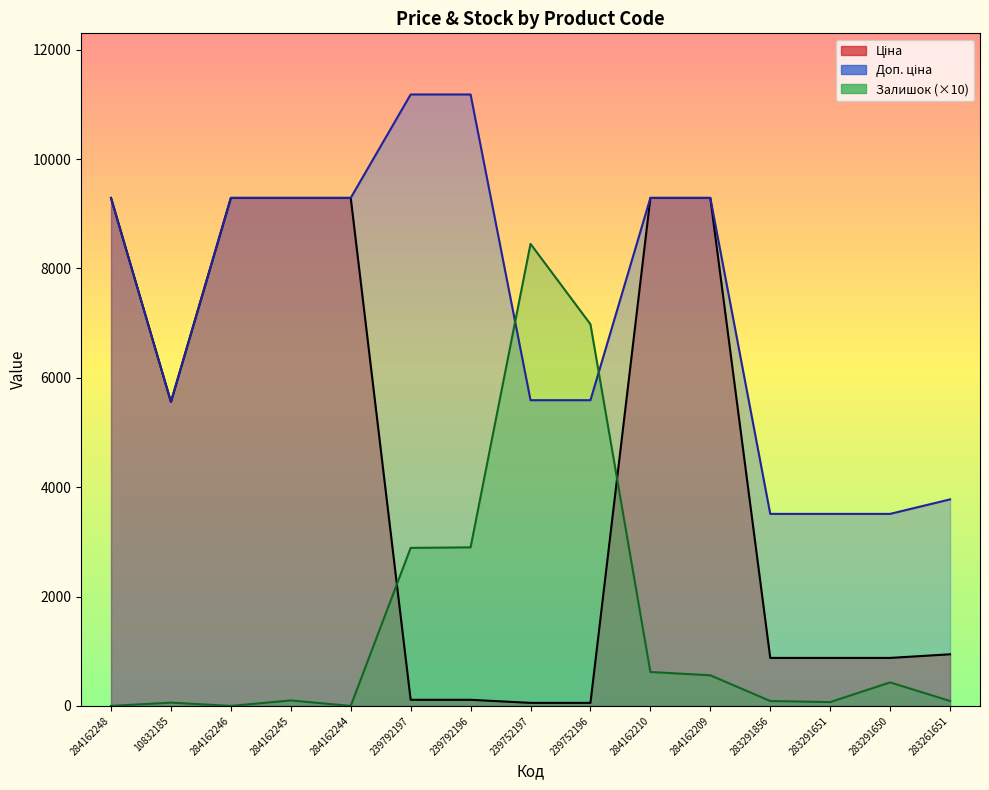

Rank the categories by Ціна value from highest to lowest.

284162248, 284162246, 284162245, 284162244, 284162210, 284162209, 10832185, 283261651, 283291856, 283291651, 283291650, 239792197, 239792196, 239752197, 239752196